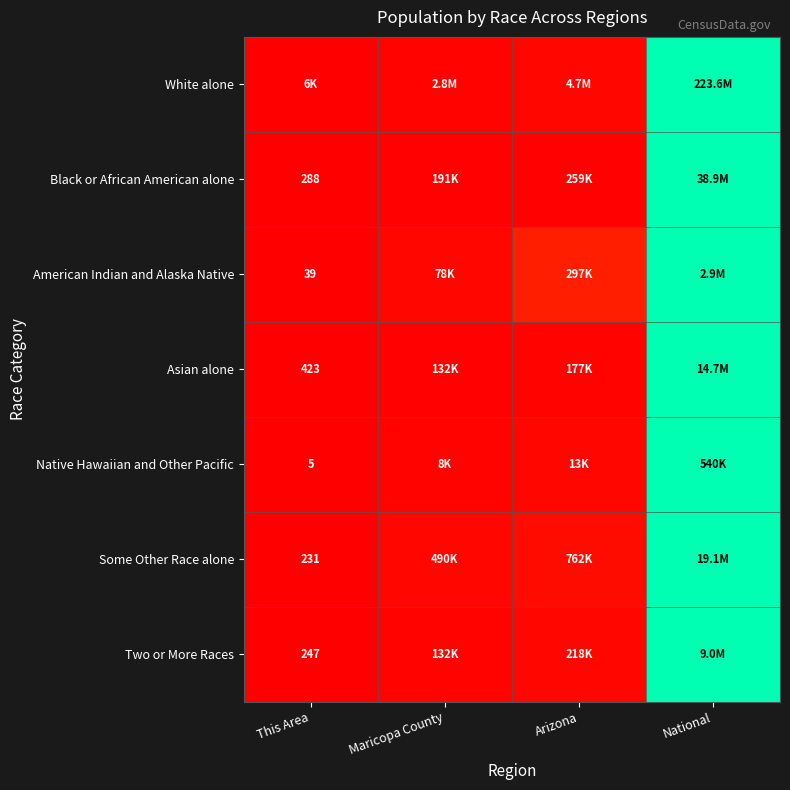

At how many categories does at least one series exceed 0?

4